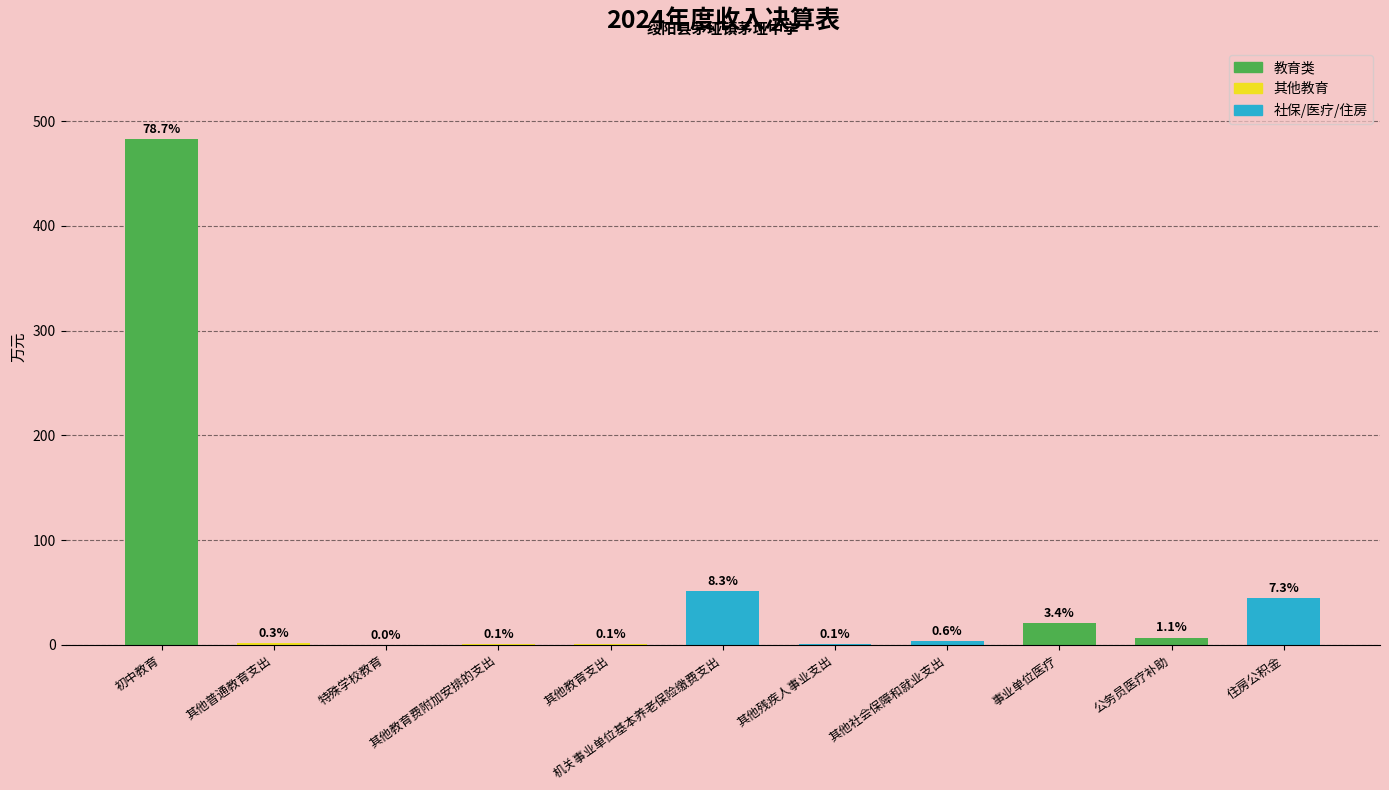

Which has a higher value, 特殊学校教育 or 其他教育支出?

其他教育支出